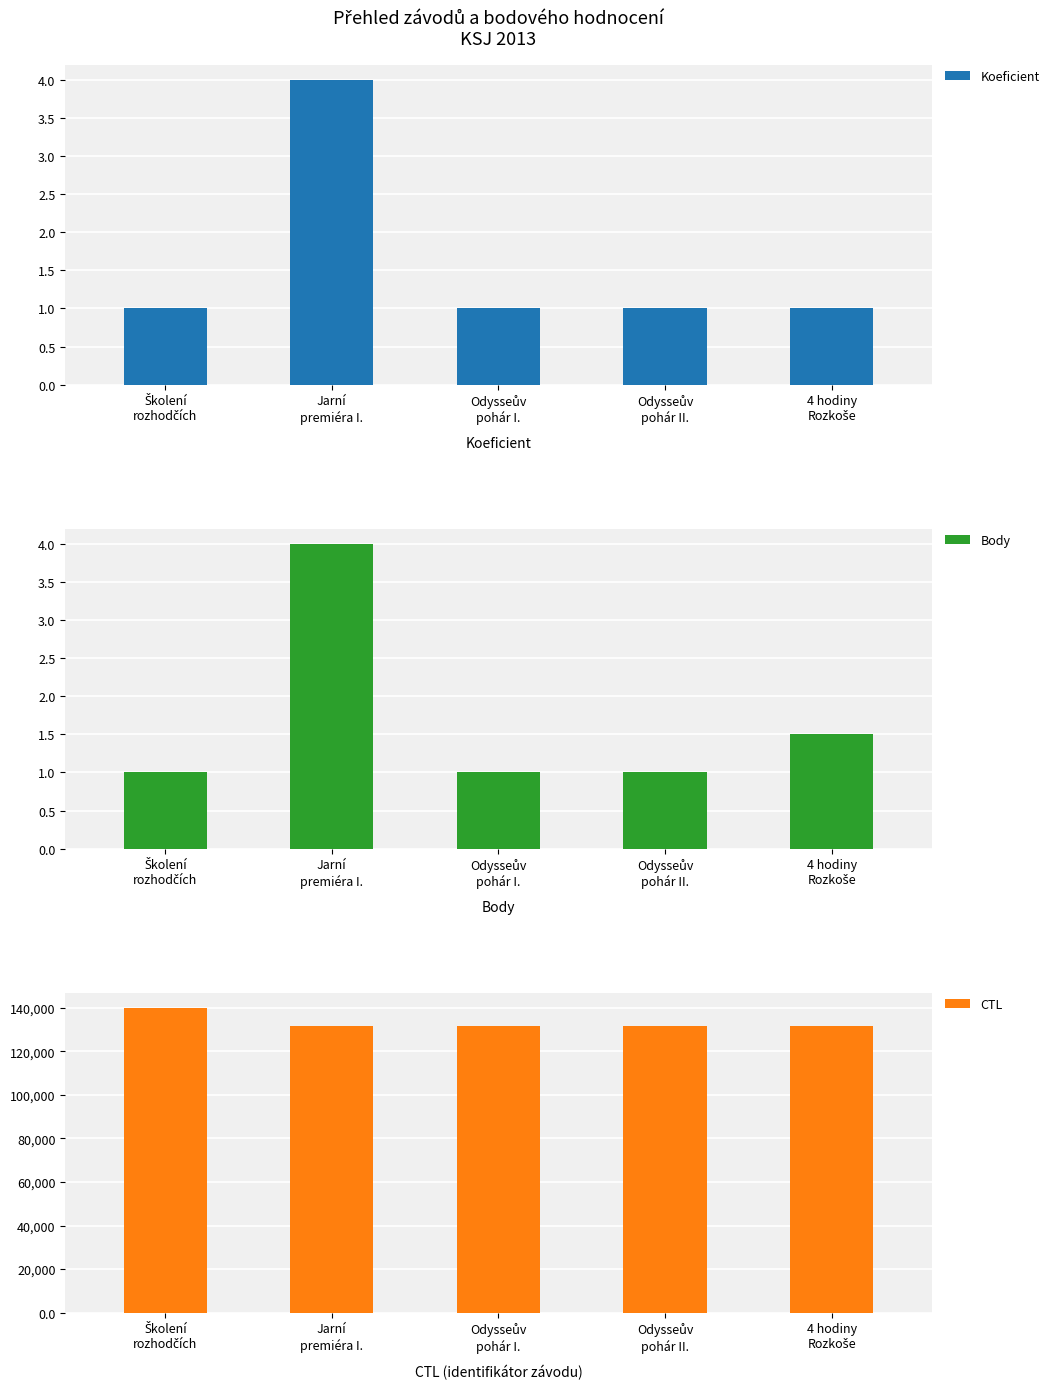

What is the difference between the highest and lowest values at 4 hodiny
Rozkoše?

131805.0